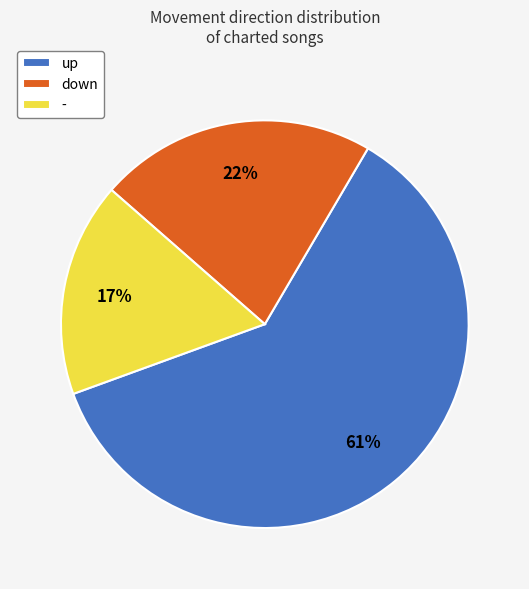

How many slices are in this pie chart?

3